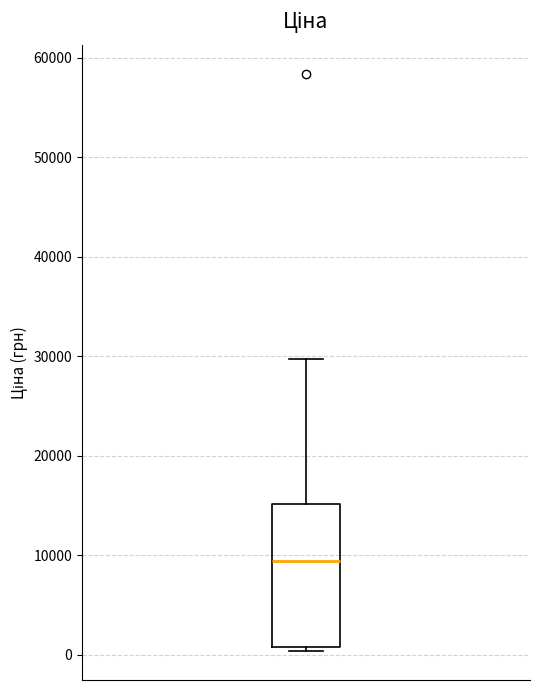

Where is the lower edge of the box on the y-axis? The values are not printed on the chart, so give them approximately, as read against the axis.

1000